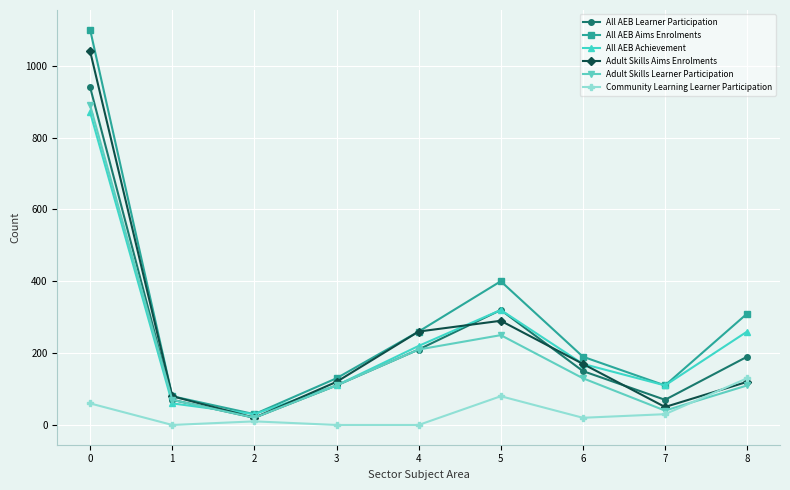

At how many categories does at least one series exceed 768?

1